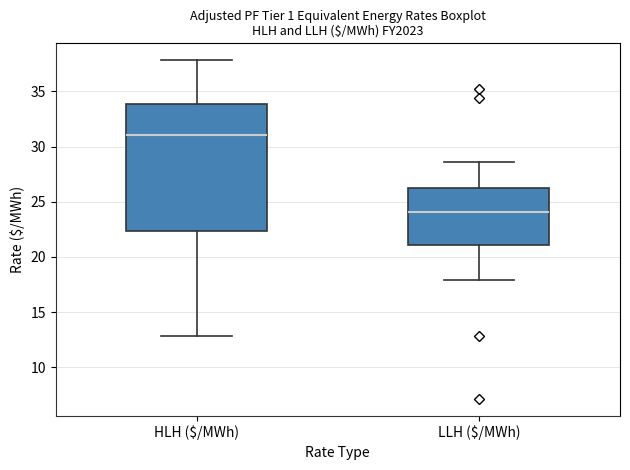

Reading left to right, read every box against the y-axis: the position of its median line, the range the box covers, and the ends of its whiskers. The values are not printed on the chart, so give them approximately, as read against the axis.

HLH ($/MWh): median 31.0, box 22.5 to 34.0, whiskers 13.0 to 38.0
LLH ($/MWh): median 24.0, box 21.0 to 26.0, whiskers 18.0 to 28.5